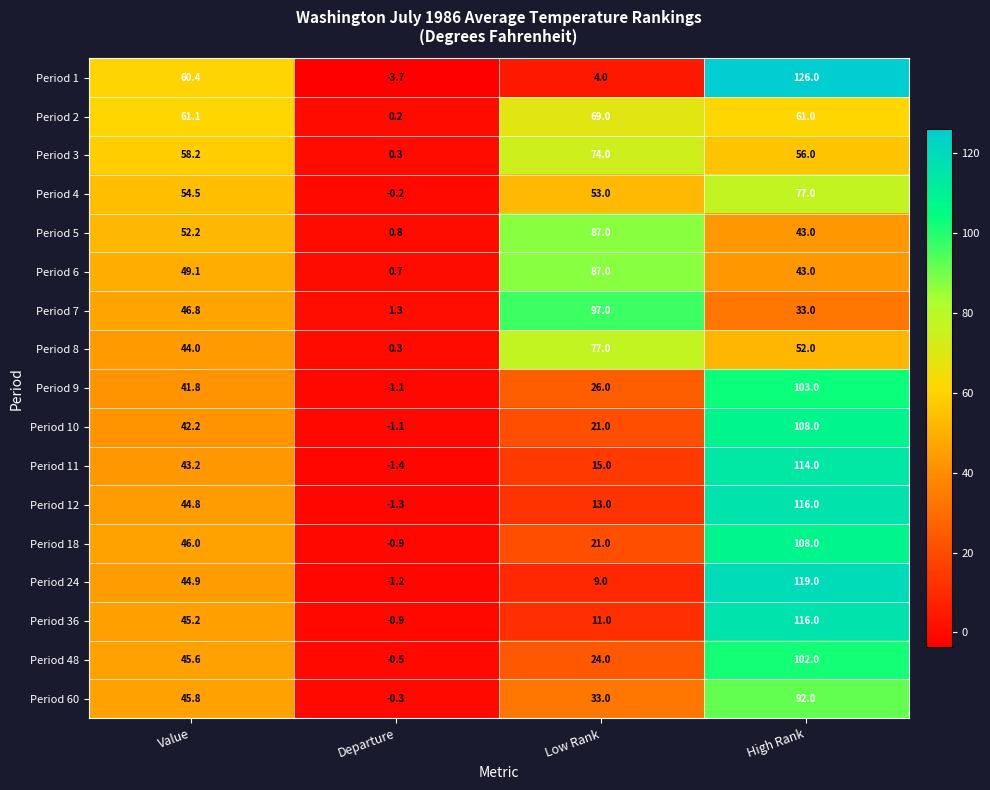

What is the total value across all series at Value?

825.8